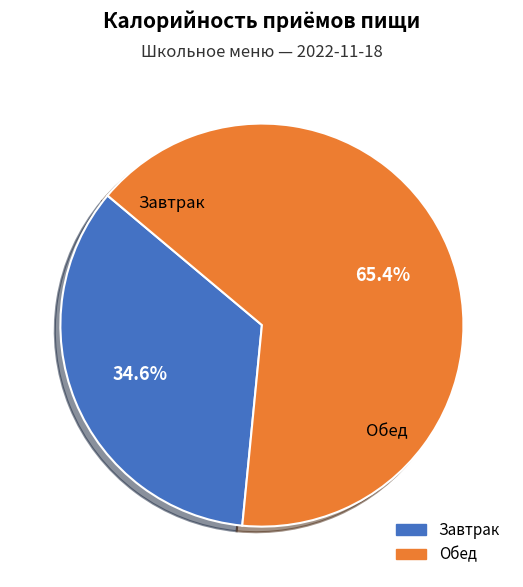

How many segments does this pie chart have?

2